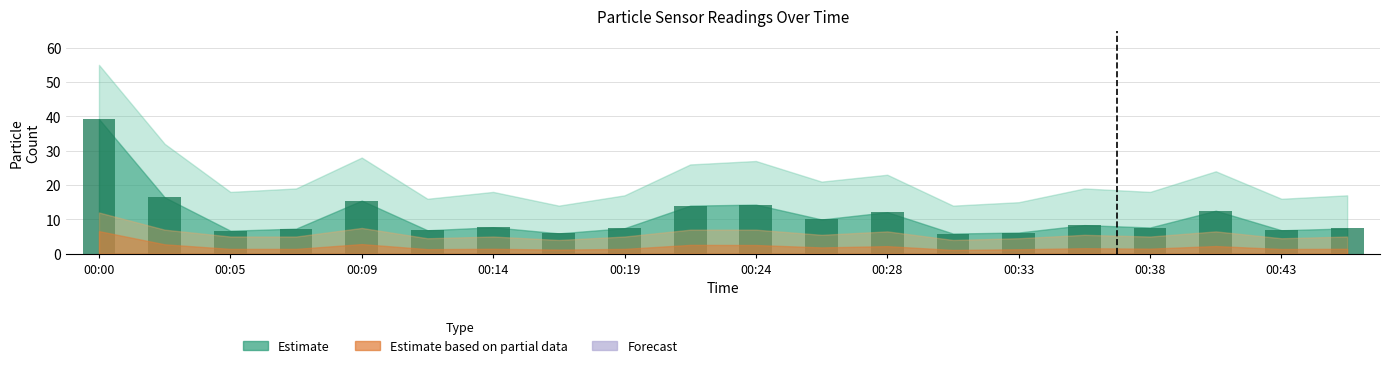

What is the value of the 20th bar from the left?

7.4